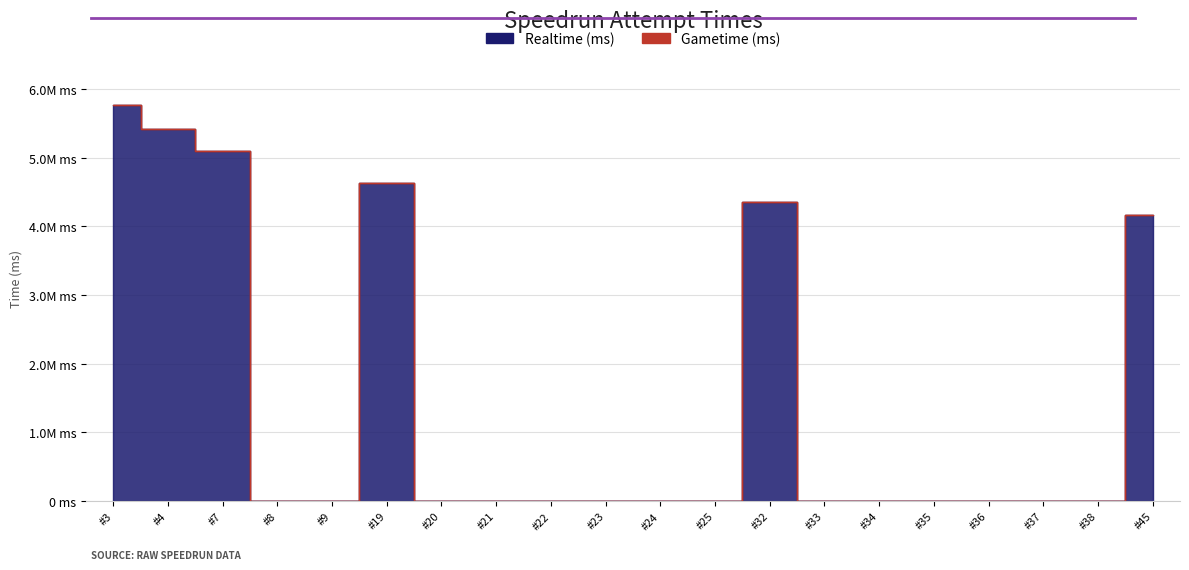

List the labels in order of value, largest first.

#3, #4, #7, #19, #32, #45, #8, #9, #20, #21, #22, #23, #24, #25, #33, #34, #35, #36, #37, #38